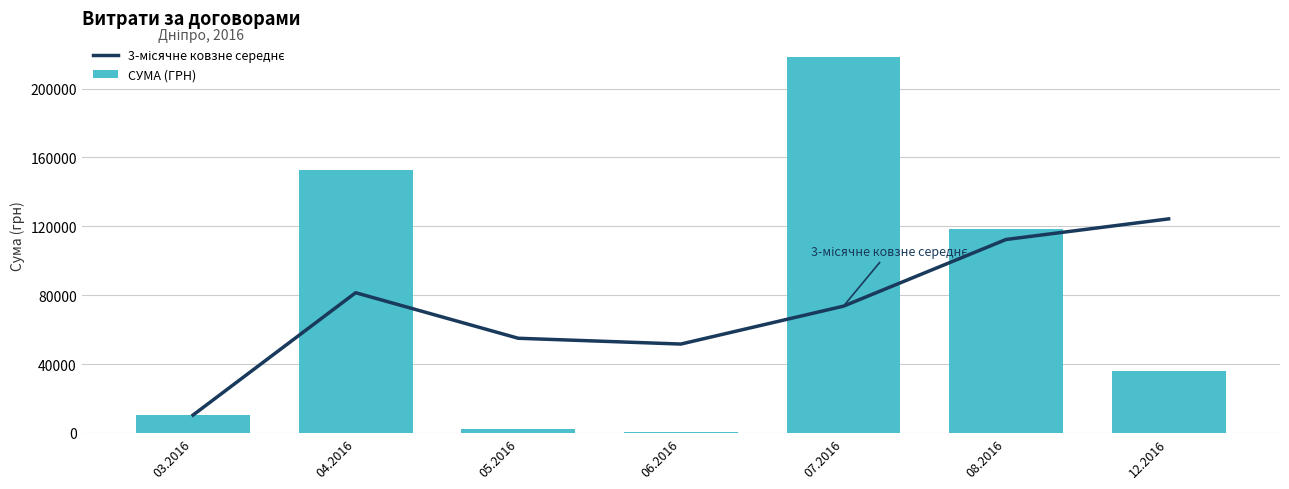

True or false: 3-місячне ковзне середнє has a value of 84579.1 at 05.2016.

False